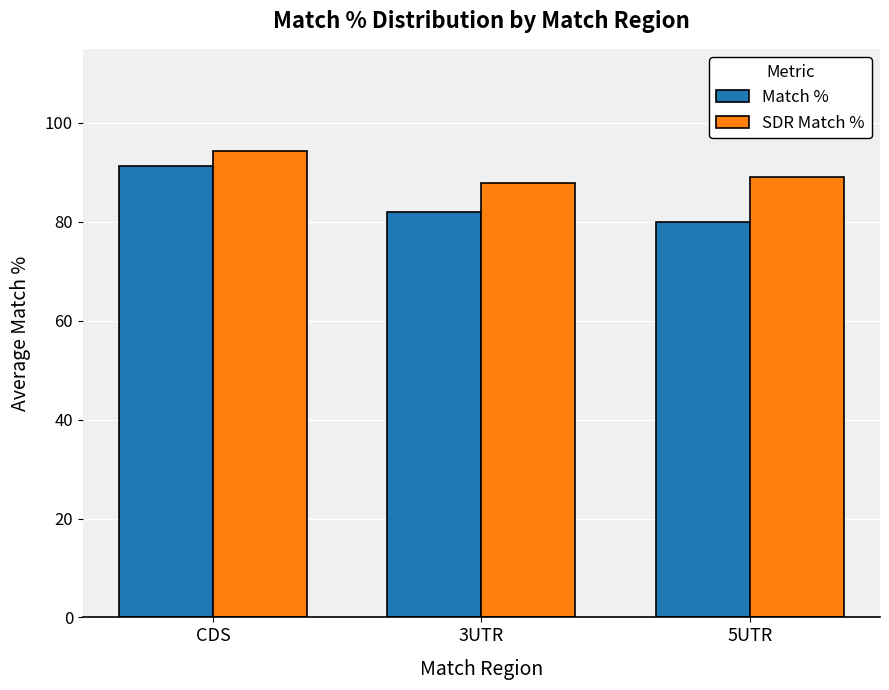

Rank the series by their maximum value, from highest to lowest.

SDR Match %, Match %